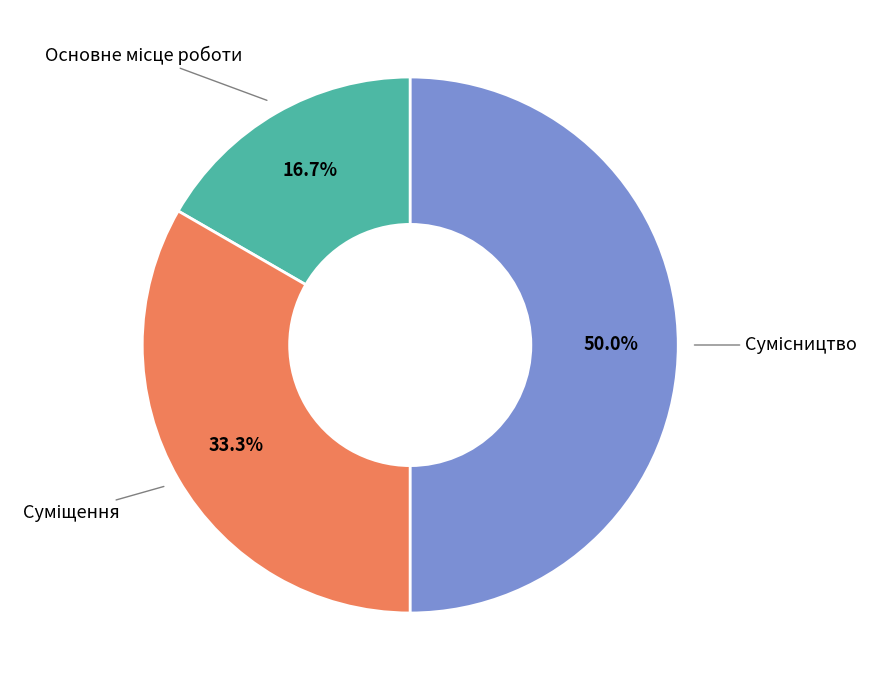

Which slice is the smallest?

Основне місце роботи